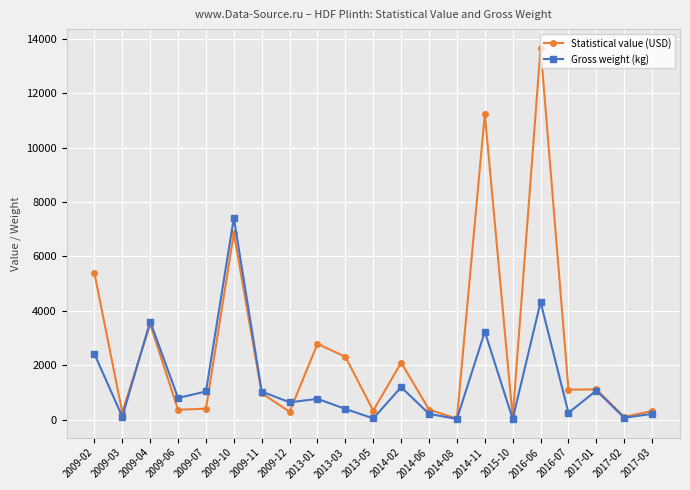

List the series in order of their overall mean, lowest first.

Gross weight (kg), Statistical value (USD)